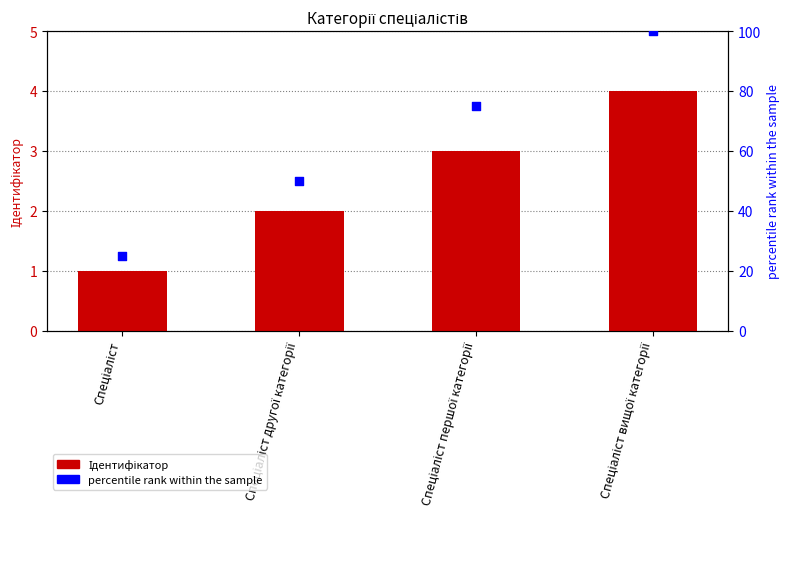

What is the total value across all series at Спеціаліст першої категорії?

78